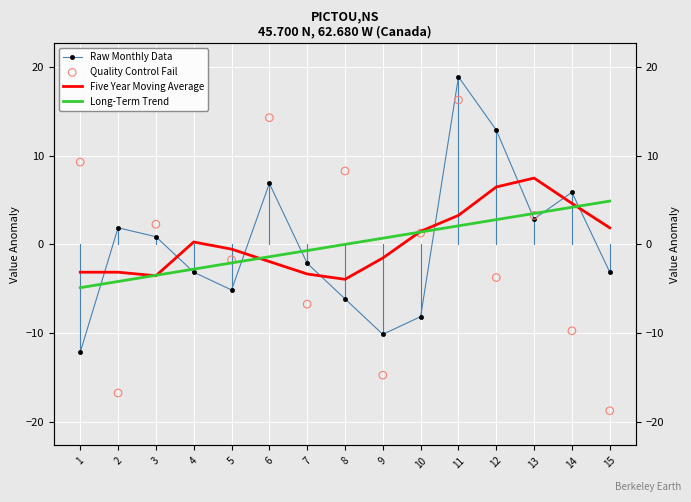

Which series has the largest total across all categories?

Five Year Moving Average